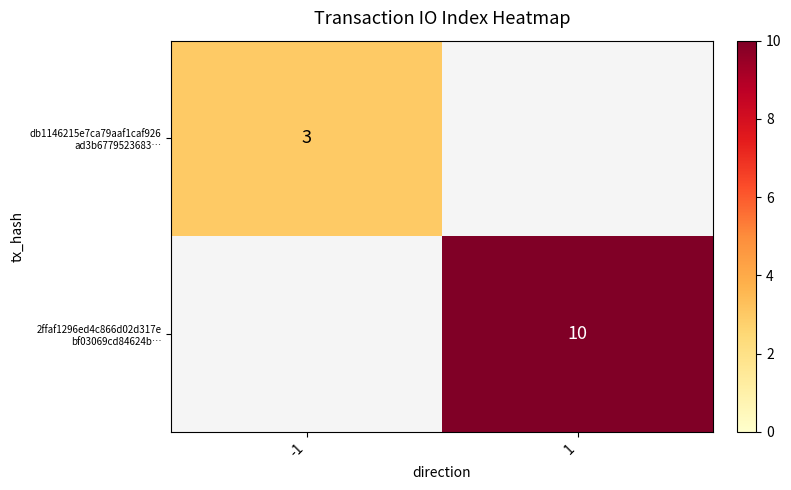

At which category does the chart reach its peak across all series?

1